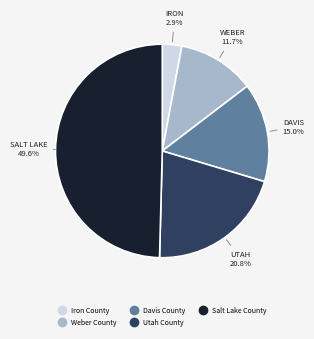

Which slice is the largest?

Salt Lake County